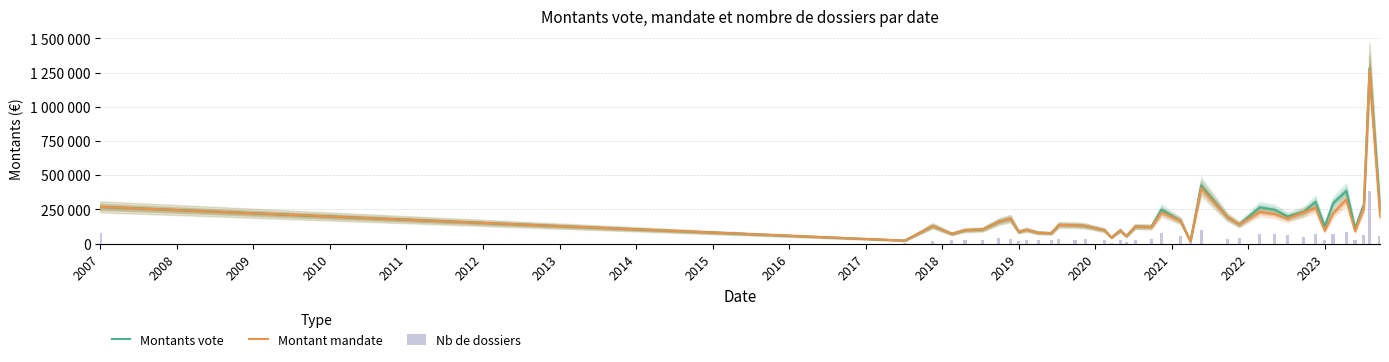

What is the sum of all Nb de dossiers values?

1943238.4